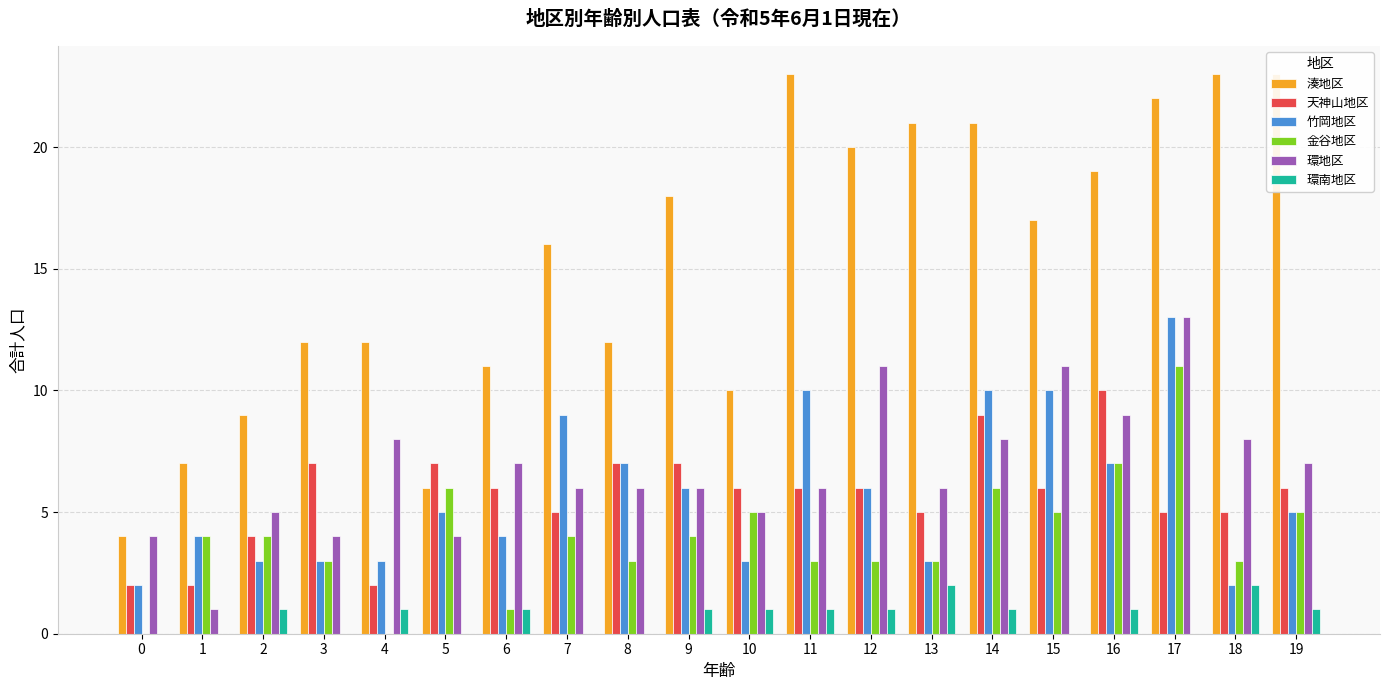

Reading left to right, extract all data points from this chart.

湊地区: 4	7	9	12	12	6	11	16	12	18	10	23	20	21	21	17	19	22	23	23
天神山地区: 2	2	4	7	2	7	6	5	7	7	6	6	6	5	9	6	10	5	5	6
竹岡地区: 2	4	3	3	3	5	4	9	7	6	3	10	6	3	10	10	7	13	2	5
金谷地区: 0	4	4	3	0	6	1	4	3	4	5	3	3	3	6	5	7	11	3	5
環地区: 4	1	5	4	8	4	7	6	6	6	5	6	11	6	8	11	9	13	8	7
環南地区: 0	0	1	0	1	0	1	0	0	1	1	1	1	2	1	0	1	0	2	1